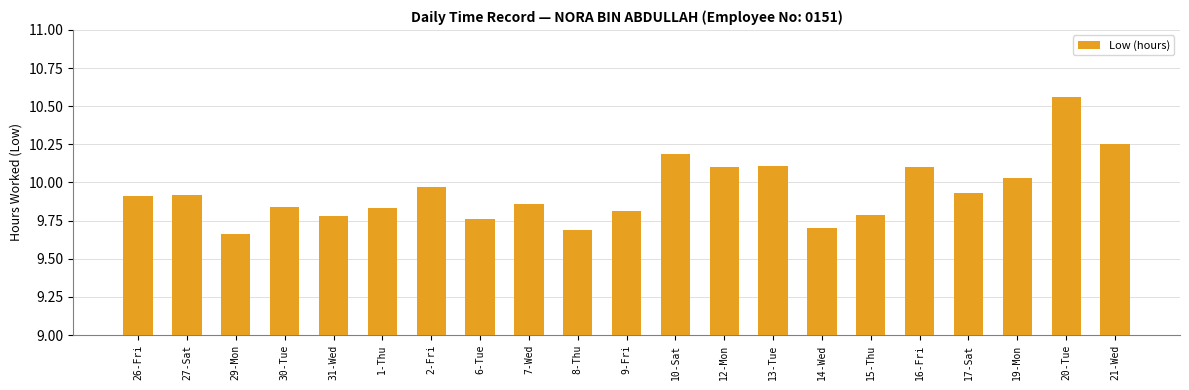

What is the ratio of the value at 26-Fri to the value at 8-Thu?

1.0